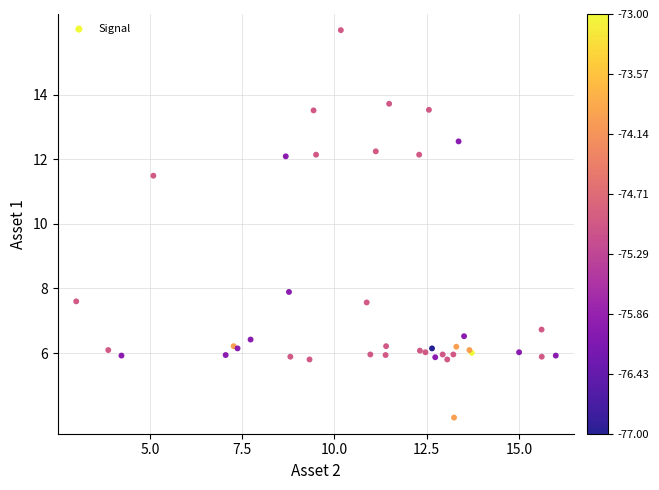

What Y value in the scatter plot is closest to 10?

11.5